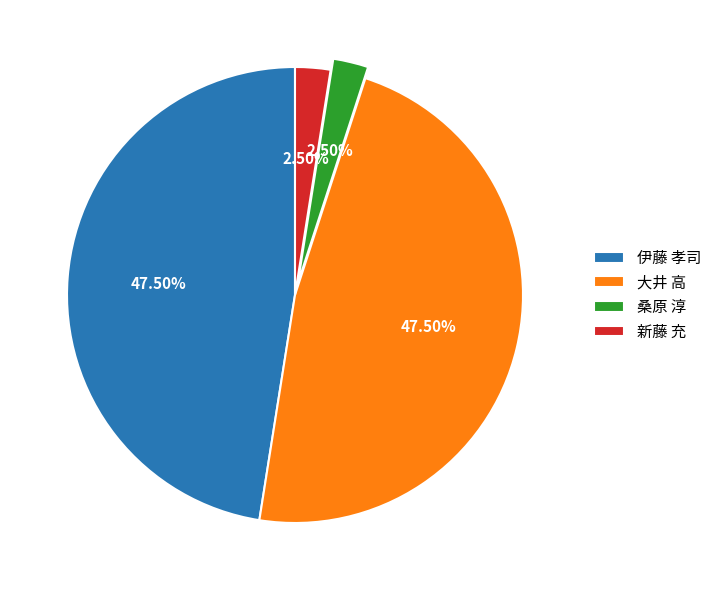

Does 大井 高 represent more than half of the total?

No